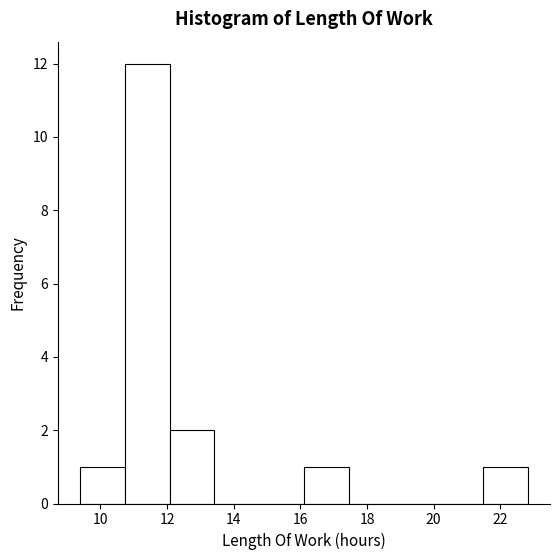

Over which range of the x-axis is the bar tallest?

10.8 to 12.0